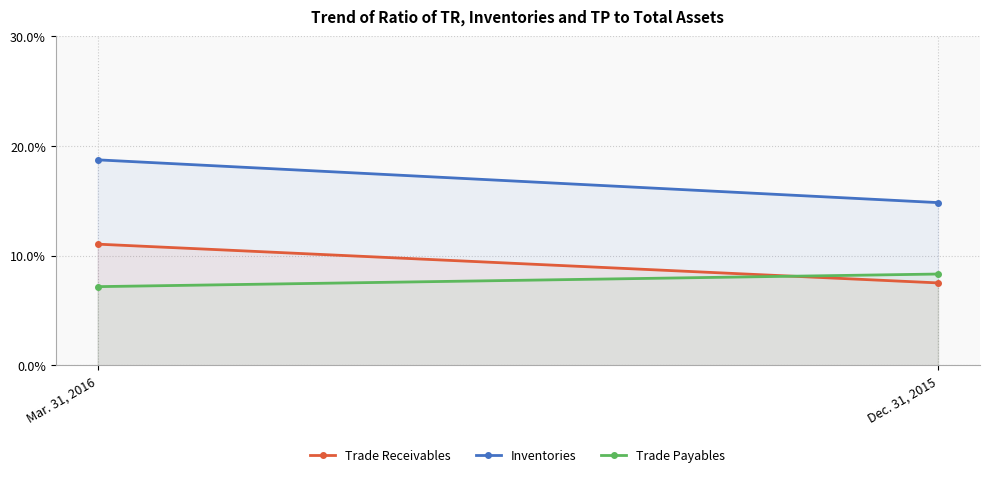

What is the total value across all series at Dec. 31, 2015?

30.7